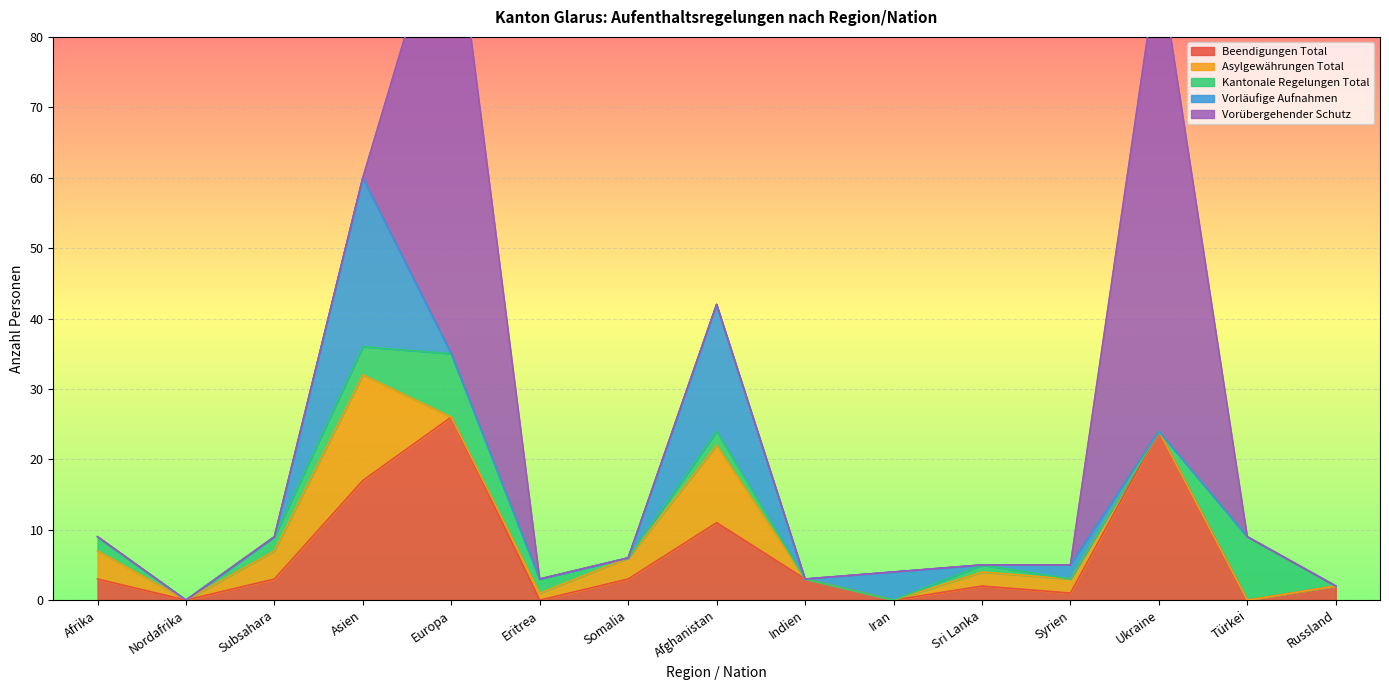

What are all the series names shown in the legend?

Beendigungen Total, Asylgewährungen Total, Kantonale Regelungen Total, Vorläufige Aufnahmen, Vorübergehender Schutz